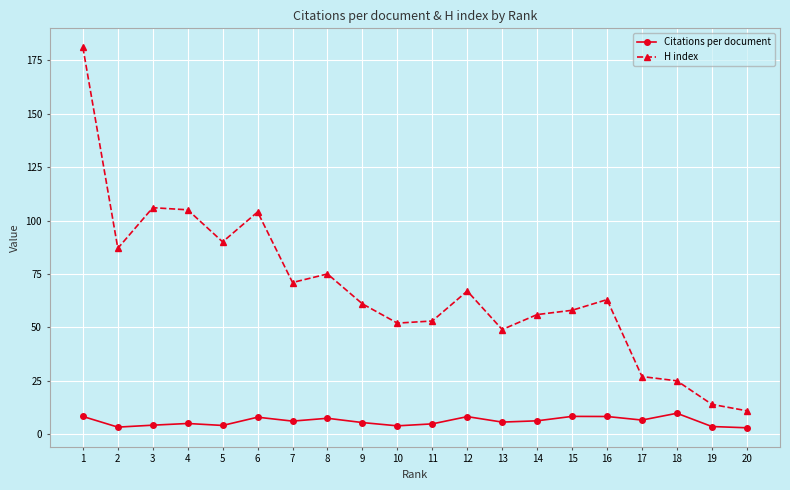

True or false: Citations per document and H index intersect in this chart.

False